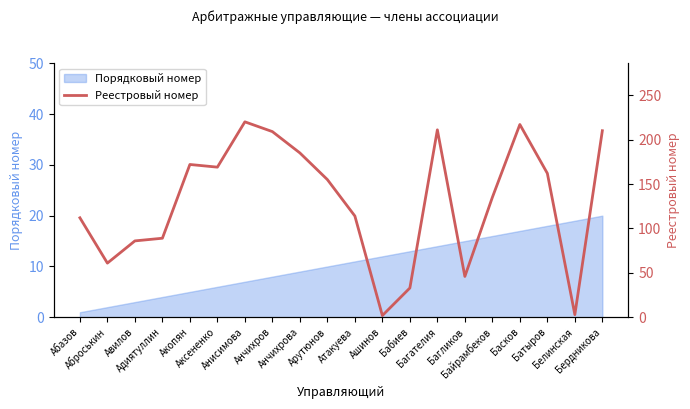

The chart shows a value of 162 at Батыров. True or false?

True